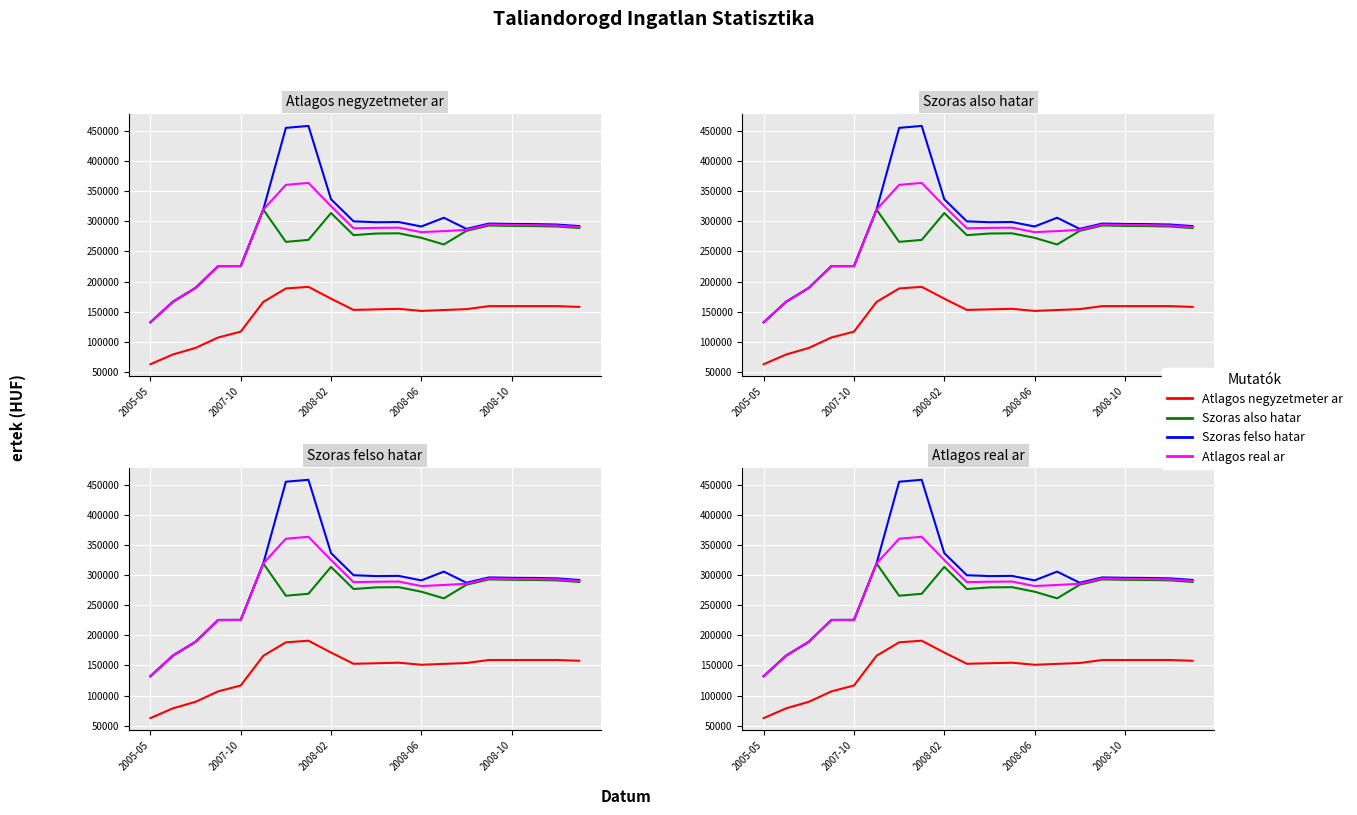

At how many categories does at least one series exceed 77834?

20